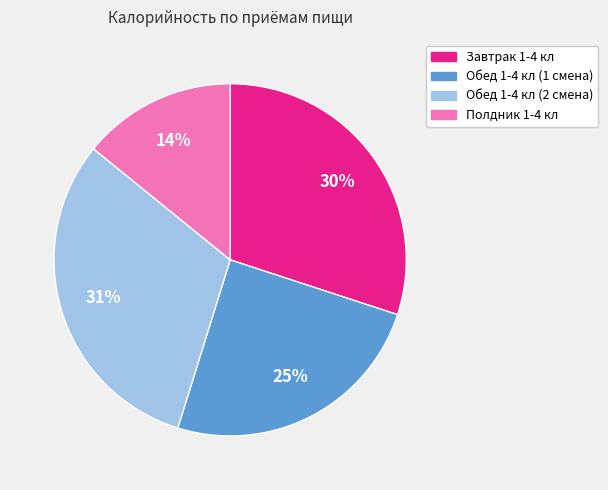

The Обед 1-4 кл (2 смена) slice represents 19% of the pie. True or false?

False